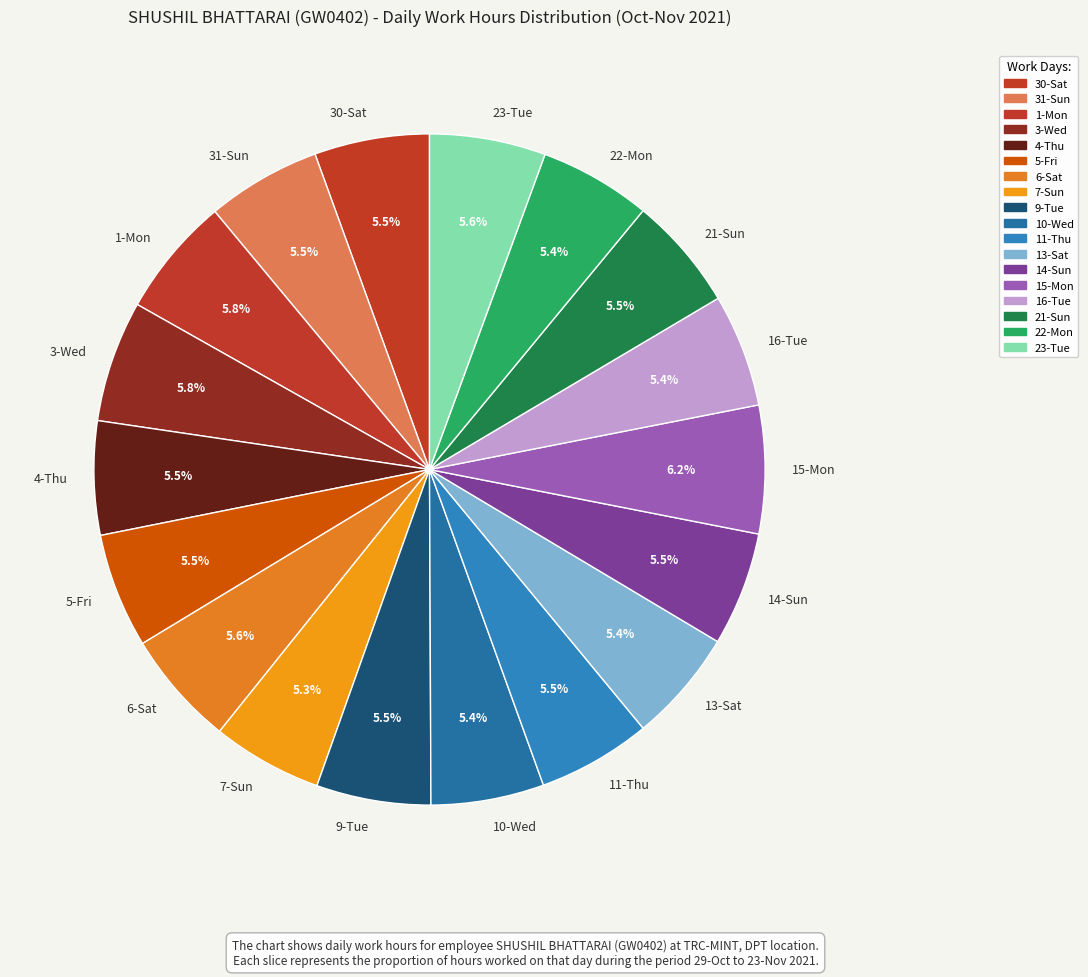

What percentage is NOT represented by 30-Sat?

94.5%